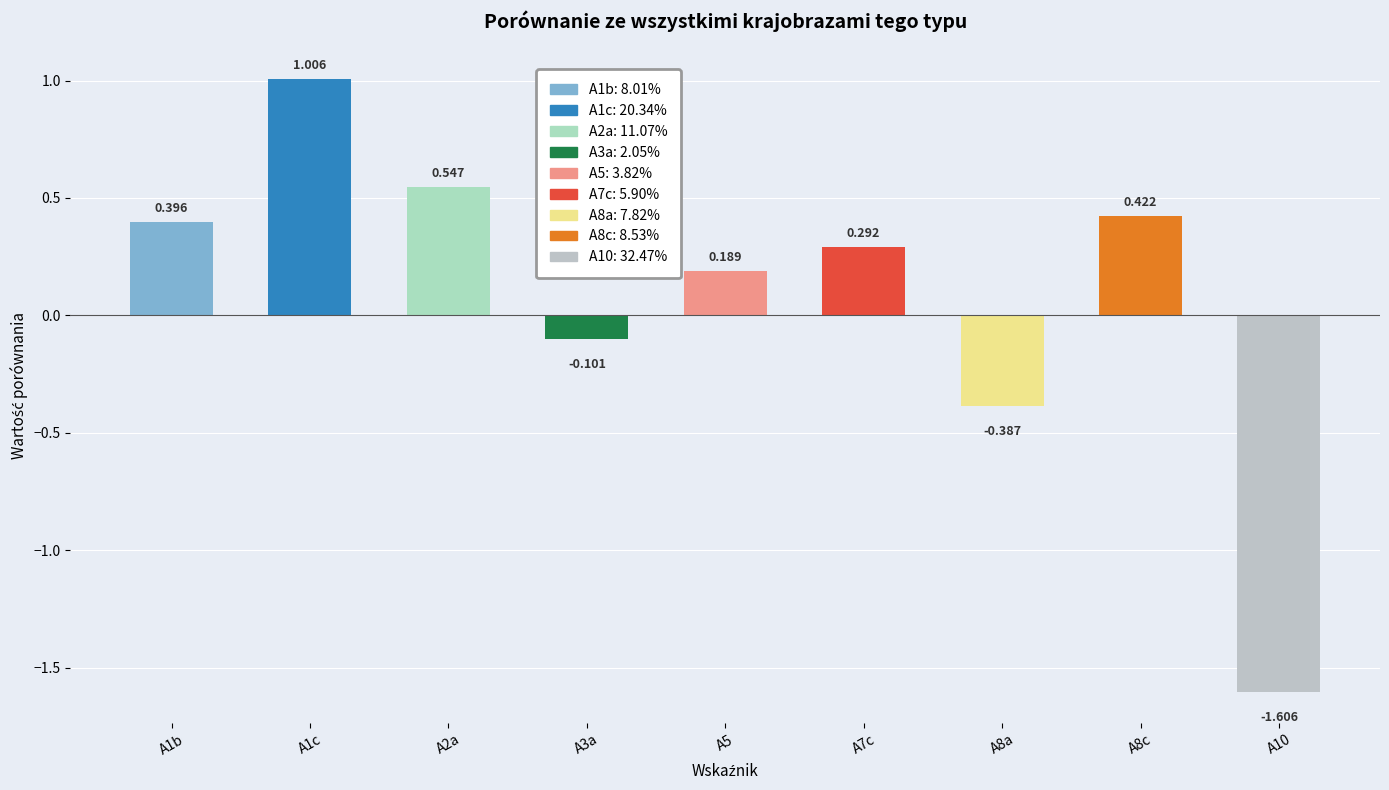

List the labels in order of value, smallest first.

A10, A8a, A3a, A5, A7c, A1b, A8c, A2a, A1c